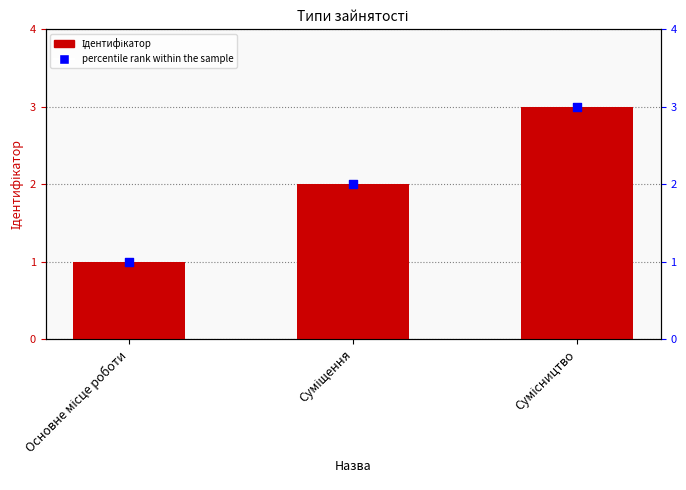

Which series reaches the maximum Y coordinate?

Ідентифікатор